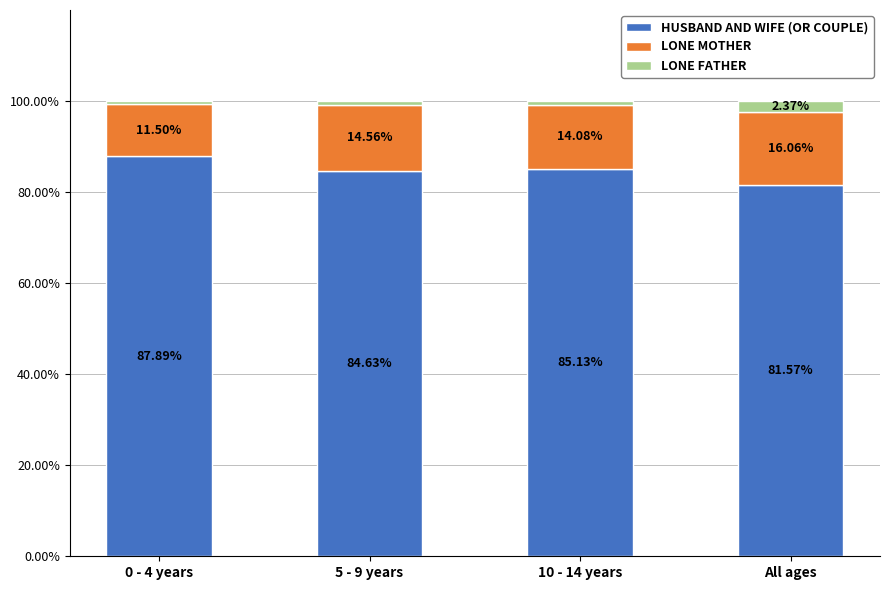

What is the total value across all series at 0 - 4 years?

100.0